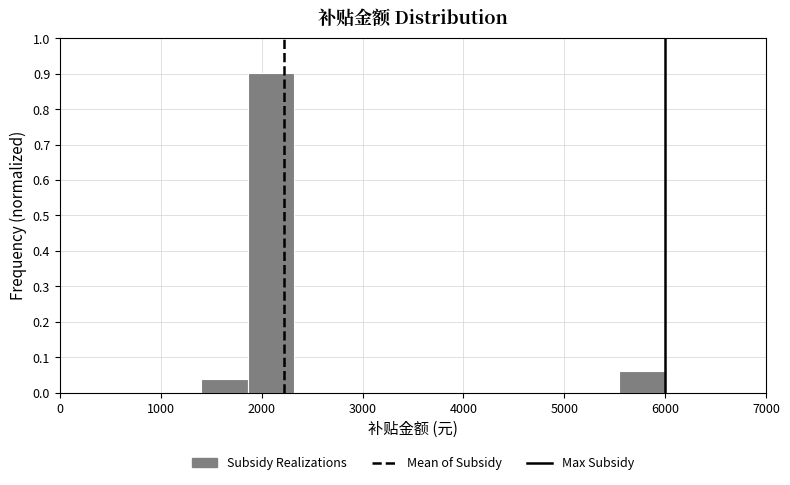

Reading left to right, list every bar in this chart as the range it spans on the x-axis followed by its height. Neither the bar edges nor the heights are printed on the chart, so give them approximately, as read against the axes.

1400 to 1860: 0.04
1860 to 2320: 0.90
2320 to 2780: 0
2780 to 3240: 0
3240 to 3700: 0
3700 to 4160: 0
4160 to 4620: 0
4620 to 5080: 0
5080 to 5540: 0
5540 to 6000: 0.06